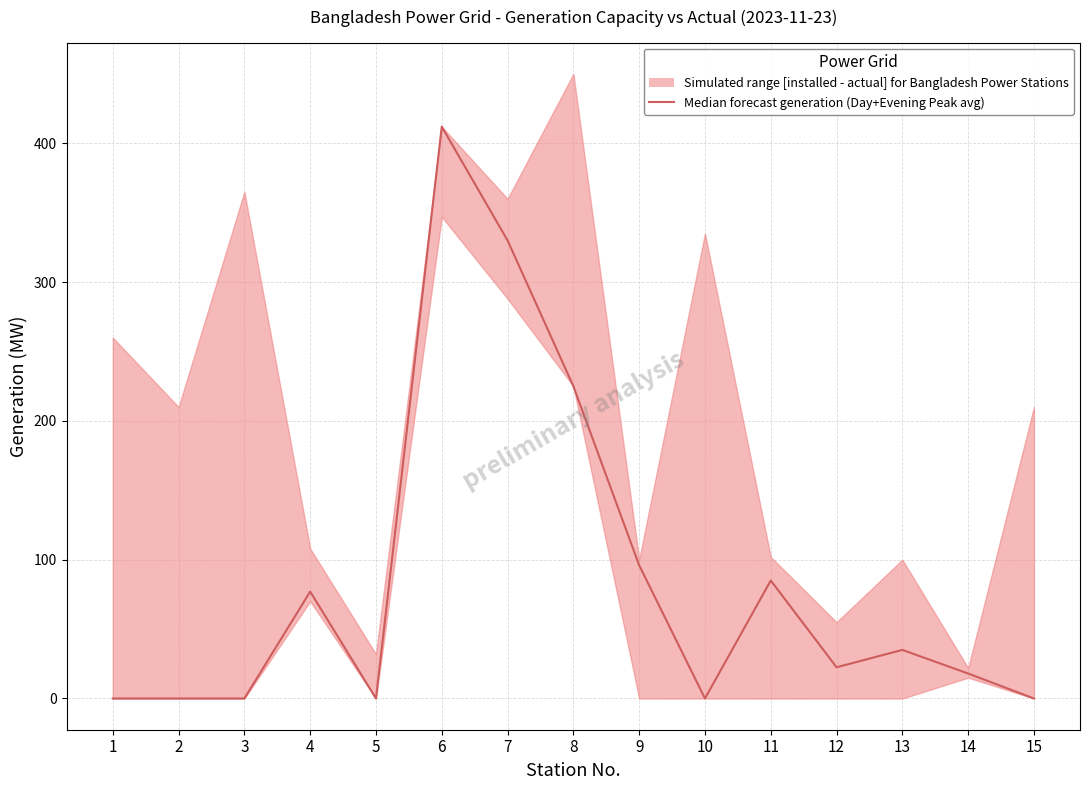

Which label corresponds to the largest value in the chart?

6